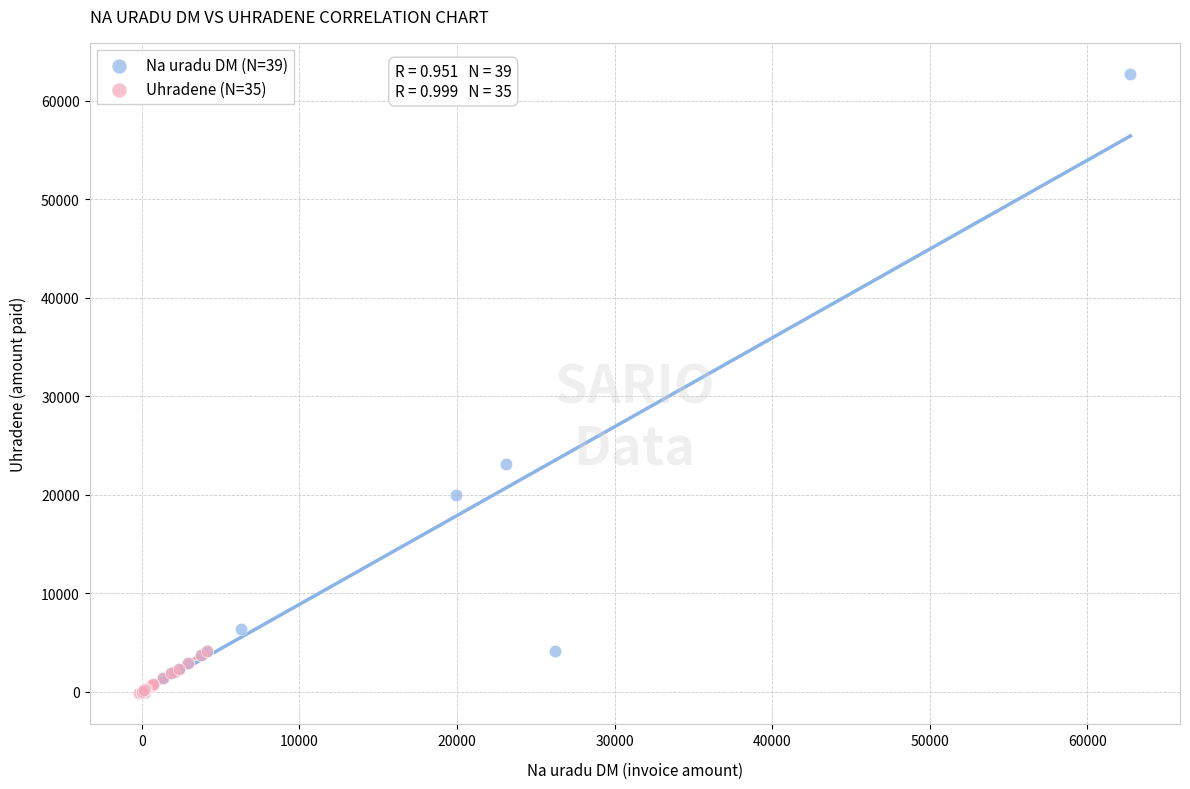

Which series has the largest Y range (max minus min)?

Na uradu DM (N=39)